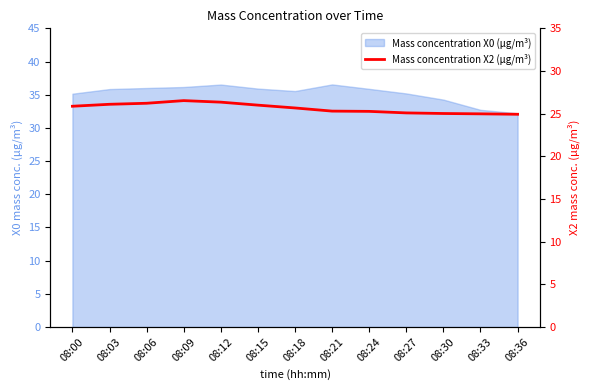

Which has a higher value, 08:36 or 08:30?

08:30